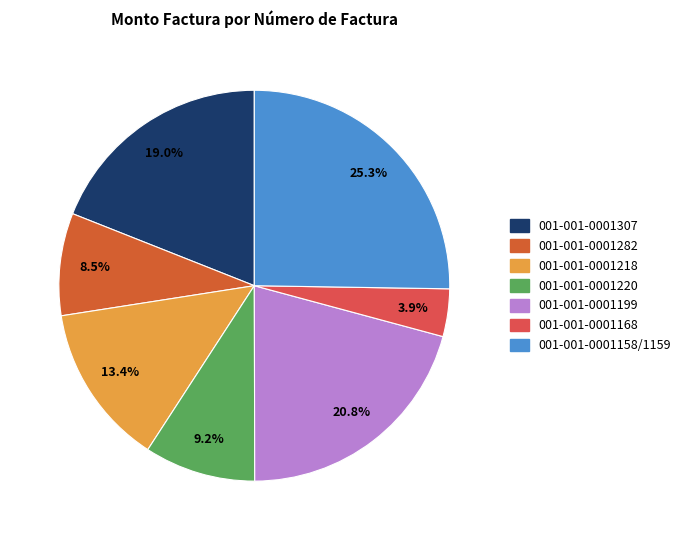

What percentage is the 001-001-0001220 slice, to the nearest percent?

9%